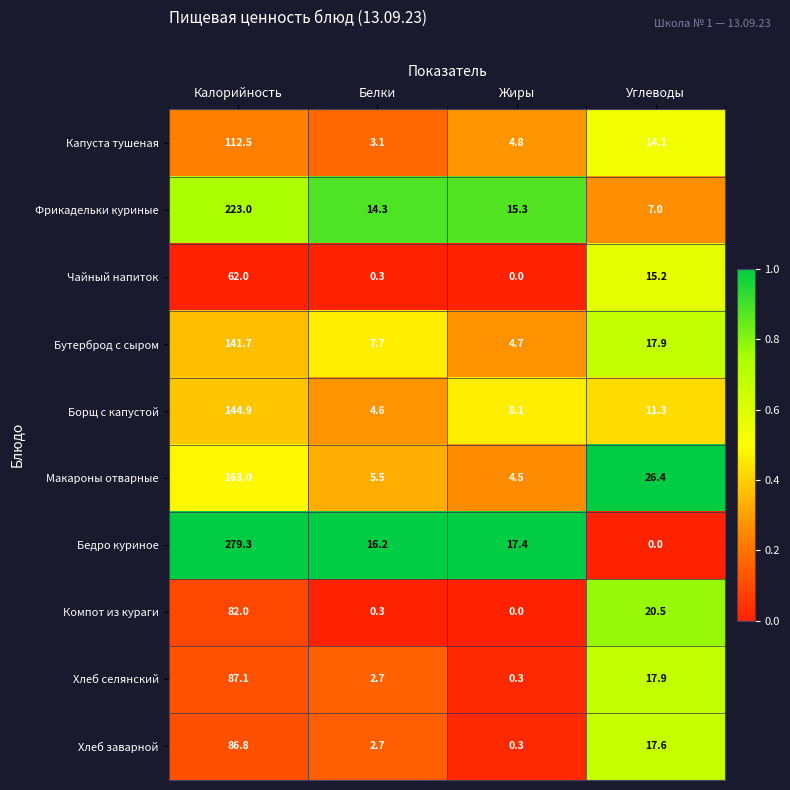

Rank the series by their maximum value, from lowest to highest.

Чайный напиток, Компот из кураги, Хлеб заварной, Хлеб селянский, Капуста тушеная, Бутерброд с сыром, Борщ с капустой, Макароны отварные, Фрикадельки куриные, Бедро куриное